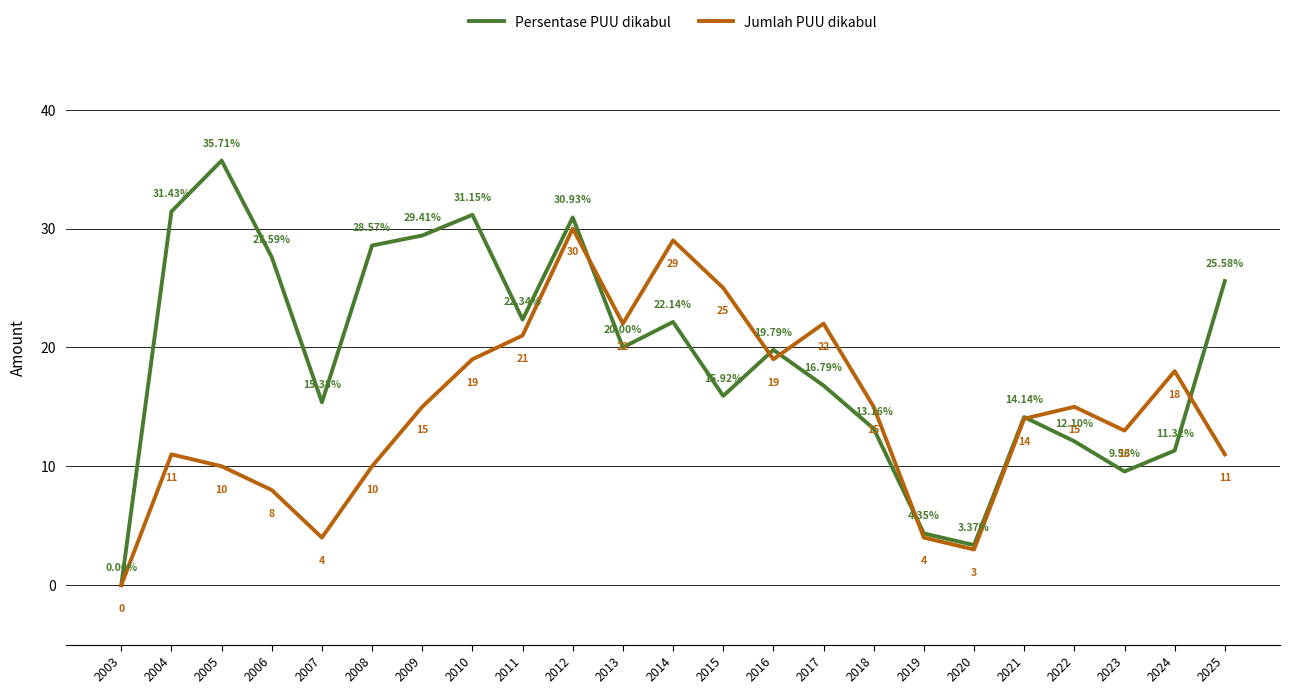

How many lines are shown in the chart?

2